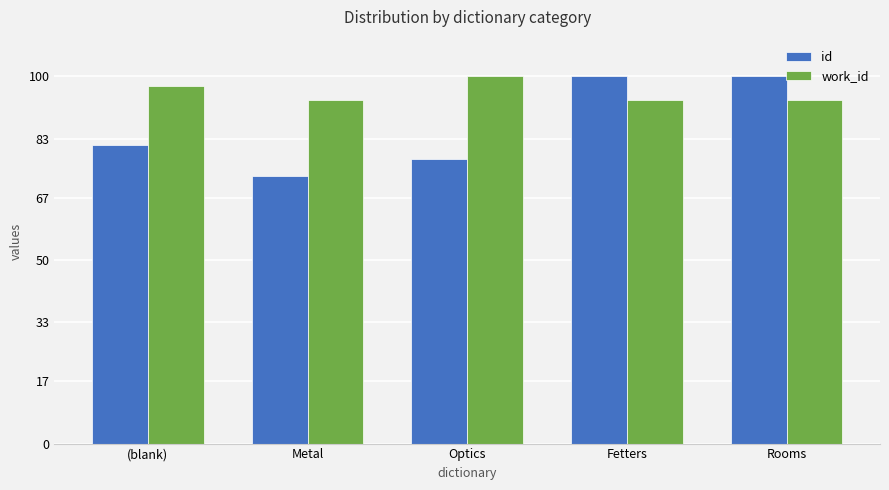

Which series changed the most between (blank) and Fetters?

id